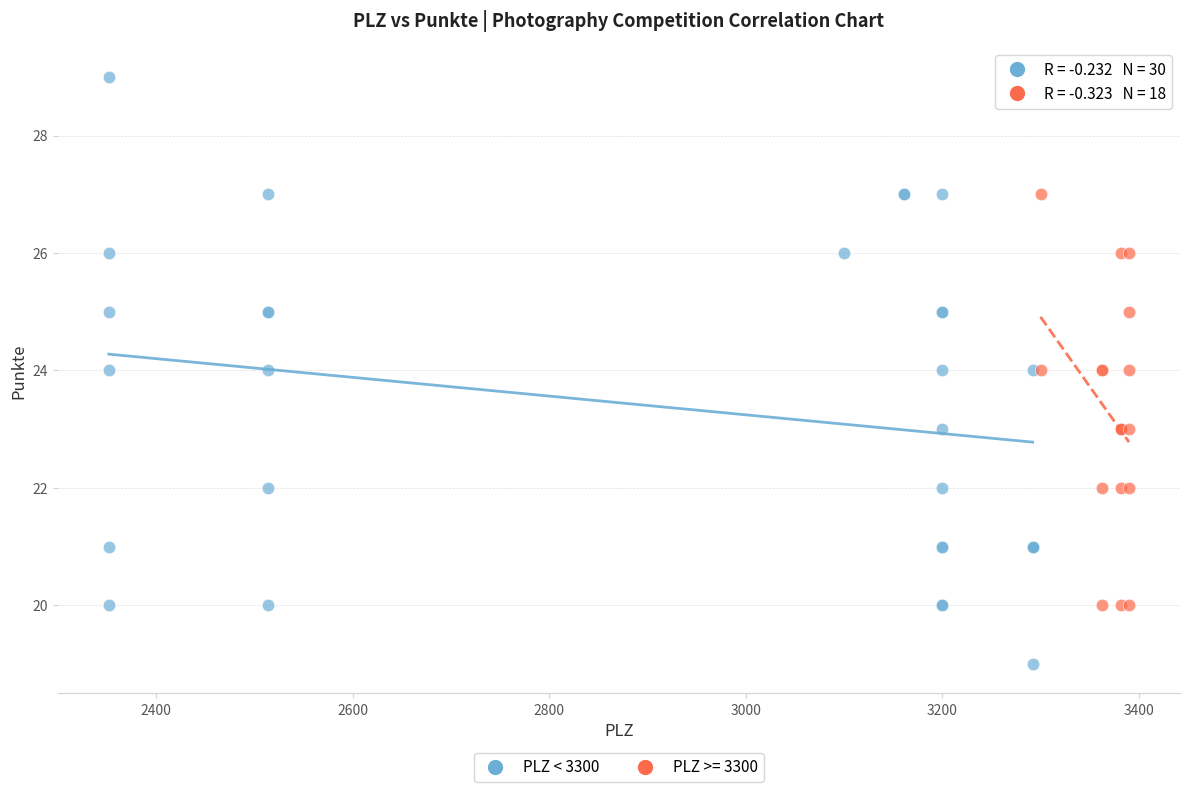

Which series has the largest Y range (max minus min)?

PLZ < 3300